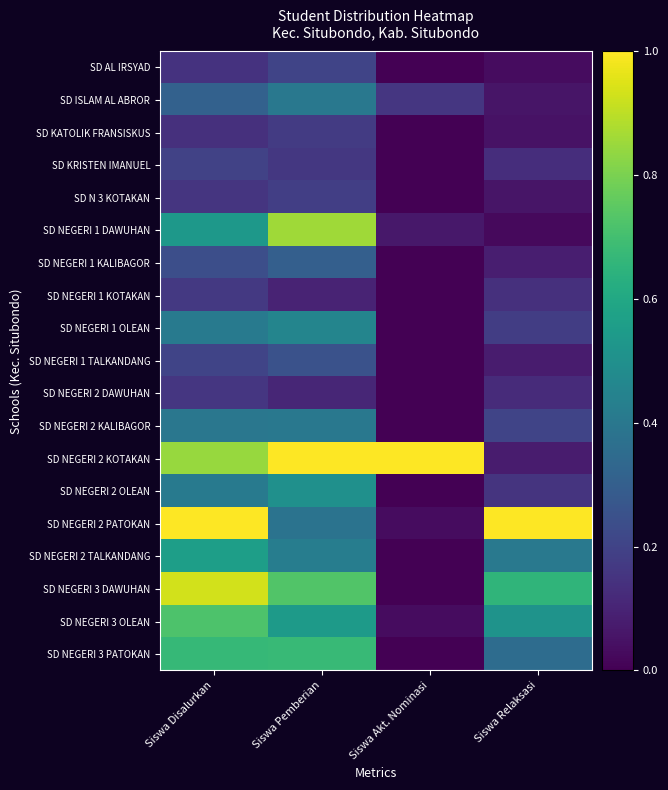

At which category does the chart reach its minimum across all series?

Siswa Akt. Nominasi